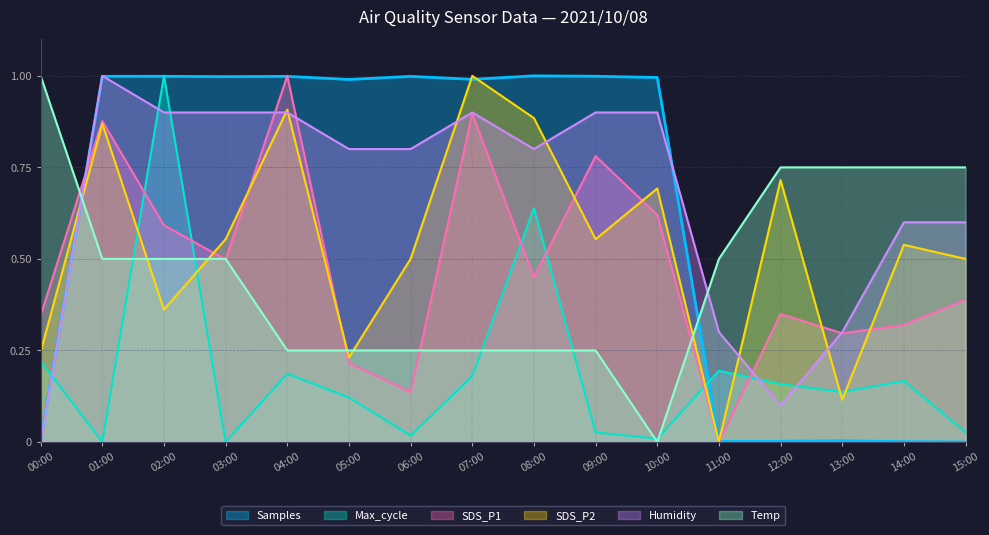

What is the average value of the Samples series?

0.6